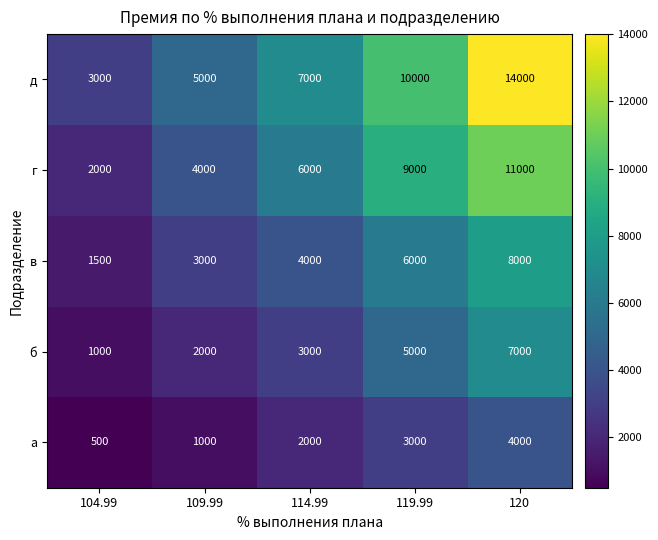

What is the difference between the highest and lowest values at 114.99?

5000